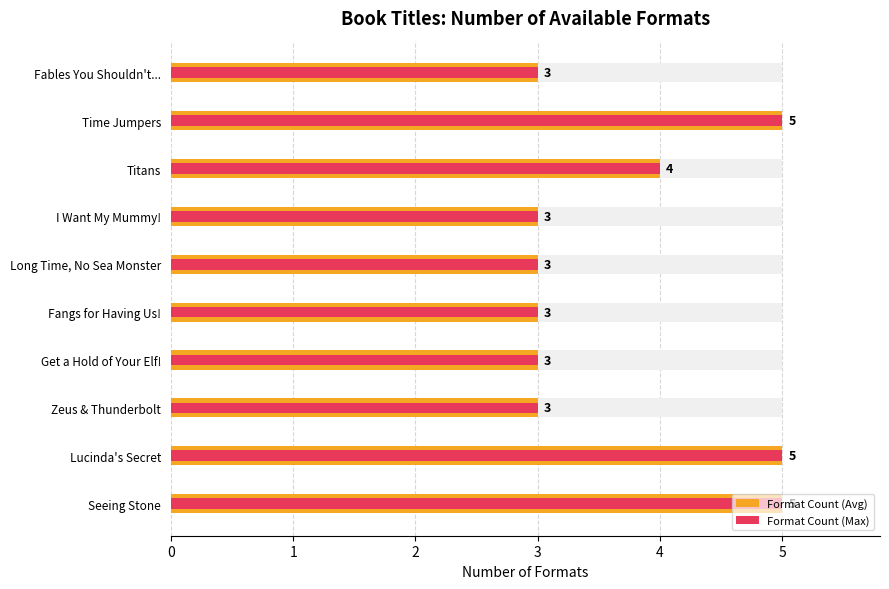

True or false: Format Count (Max) has a value of 3 at Zeus & Thunderbolt.

True